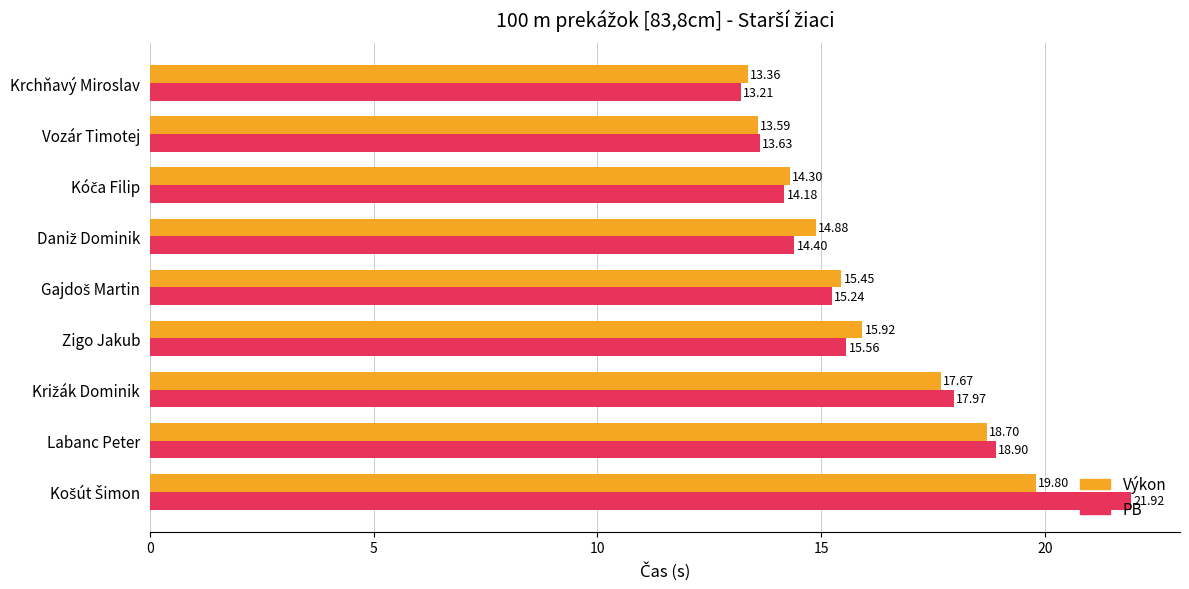

Rank the series by their average value, from lowest to highest.

Výkon, PB